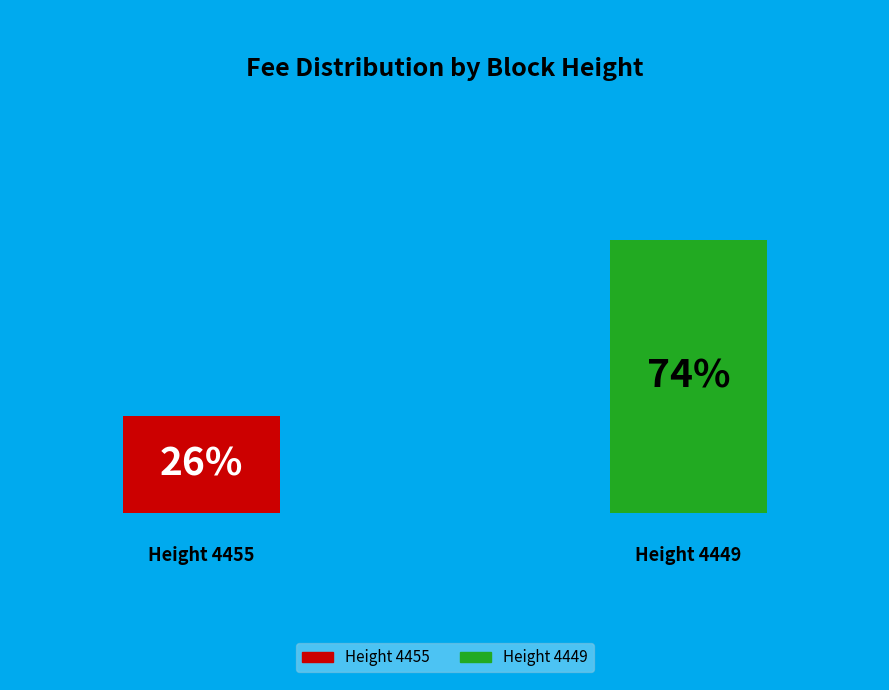

Approximately how many times larger is the value at 4455 compared to 4449?

0.4